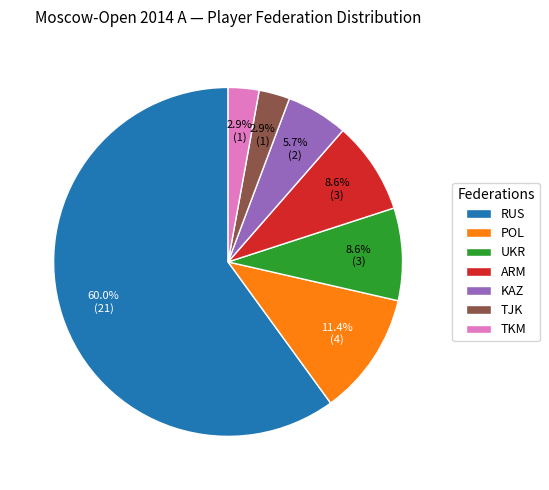

To the nearest percent, what is the combined percentage of RUS and ARM?

69%